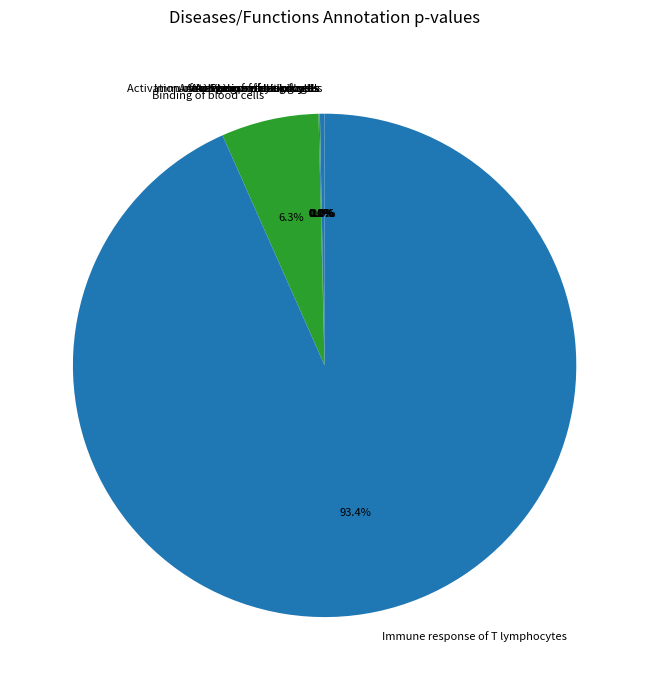

Does any single category account for the majority?

Yes